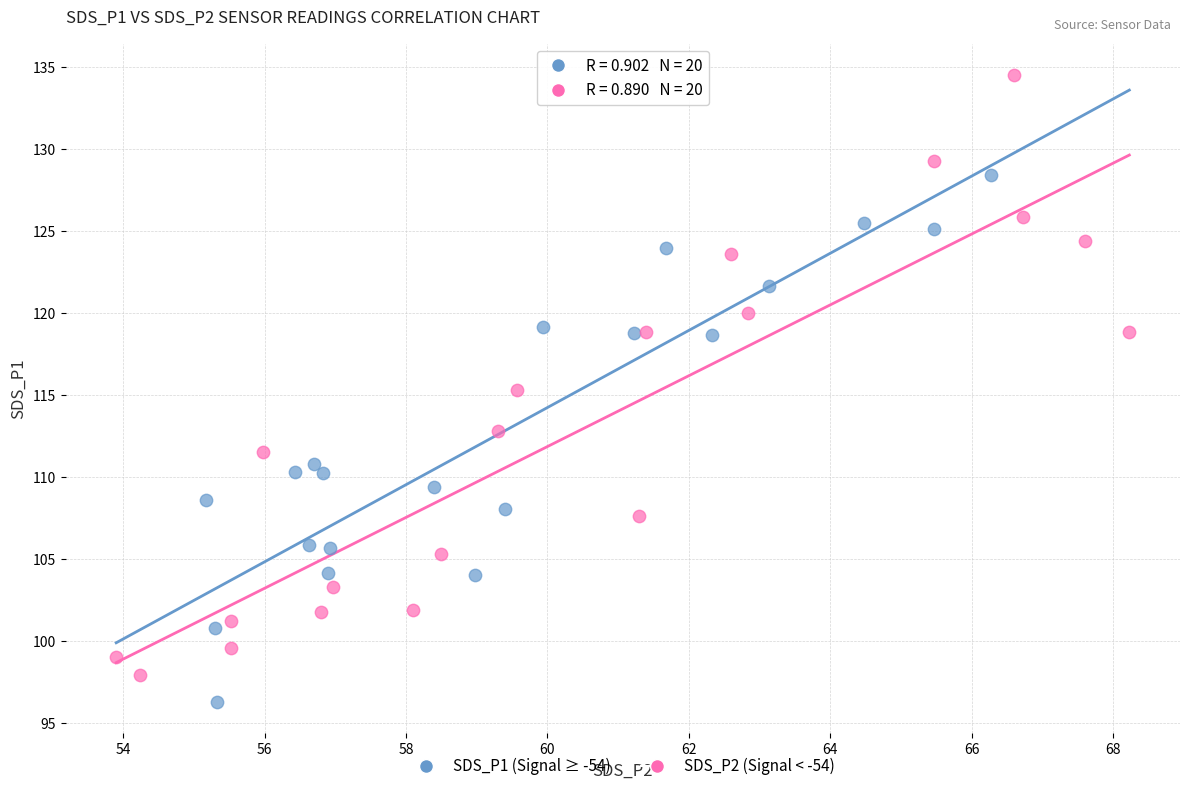

Which series reaches the maximum Y coordinate?

SDS_P2 (Signal < -54)